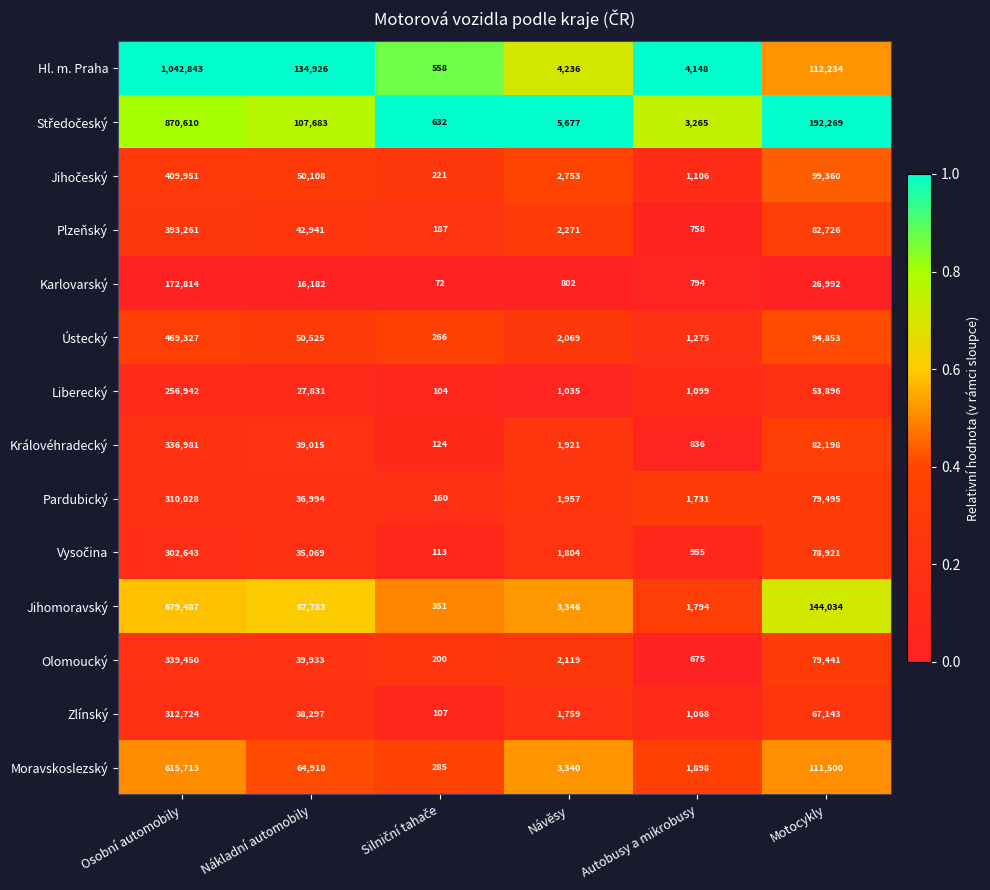

What is the sum of all Jihomoravský values?

916795